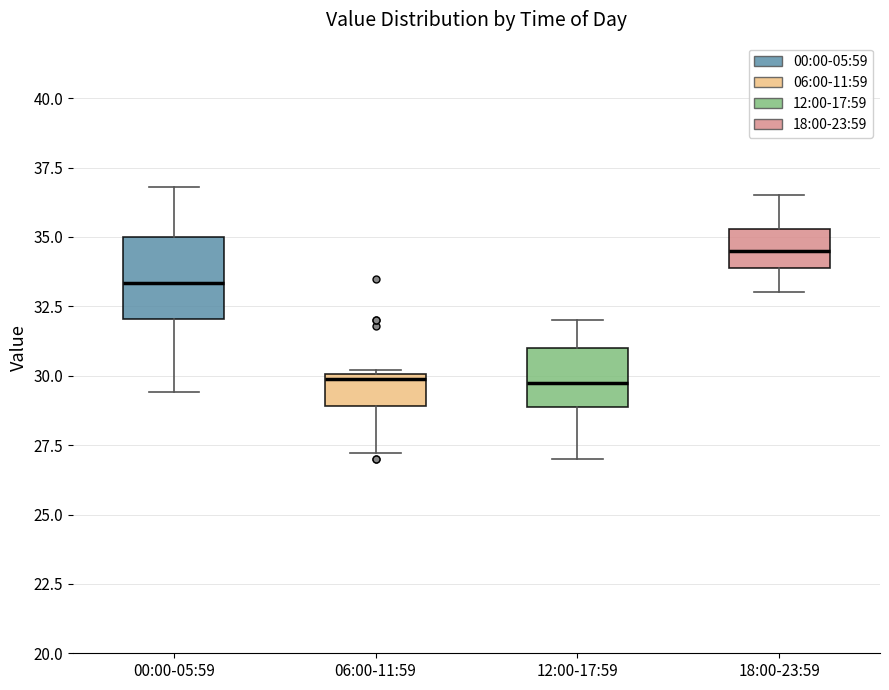

Reading left to right, transcribe this box plot: for each box, give where its median line is, the range the box spans, and where its two whiskers end, as read against the y-axis. The values are not printed on the chart, so give them approximately, as read against the axis.

00:00-05:59: median 33.5, box 32.0 to 35.0, whiskers 29.5 to 37.0
06:00-11:59: median 30.0 (just below the box's upper edge), box 29.0 to 30.0, whiskers 27.0 to 30.0
12:00-17:59: median 30.0, box 29.0 to 31.0, whiskers 27.0 to 32.0
18:00-23:59: median 34.5, box 34.0 to 35.5, whiskers 33.0 to 36.5